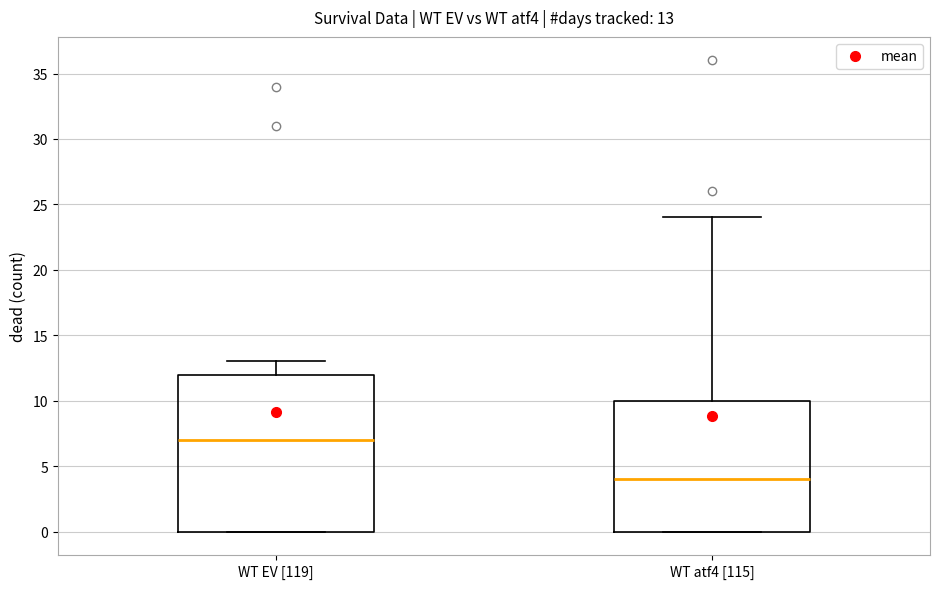

Comparing the boxes themselves (not the whiskers), which one is the tallest?

WT EV [119]